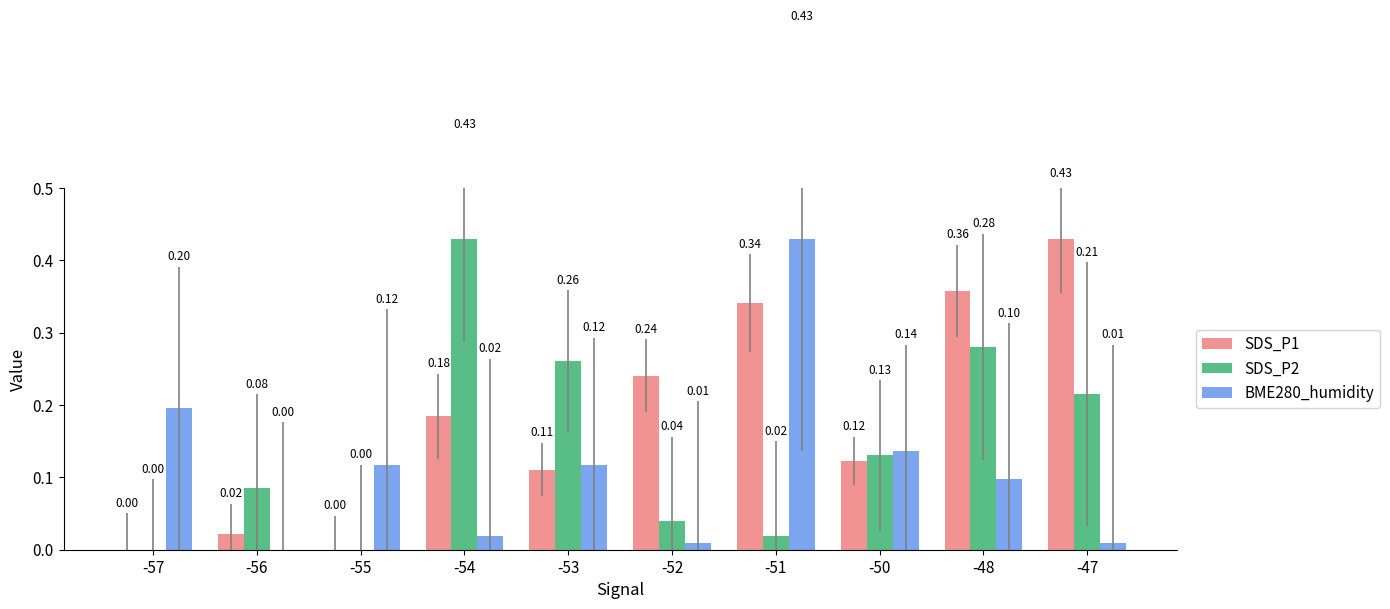

What is the average value of the BME280_humidity series?

0.1